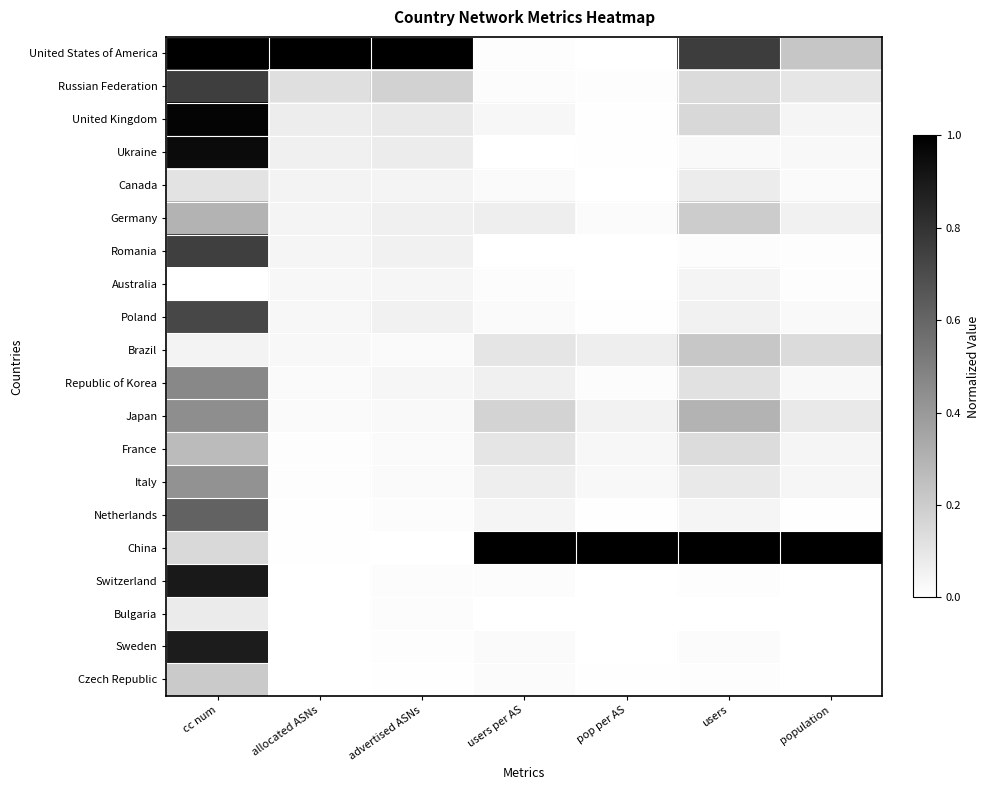

Which series has the largest total across all categories?

China